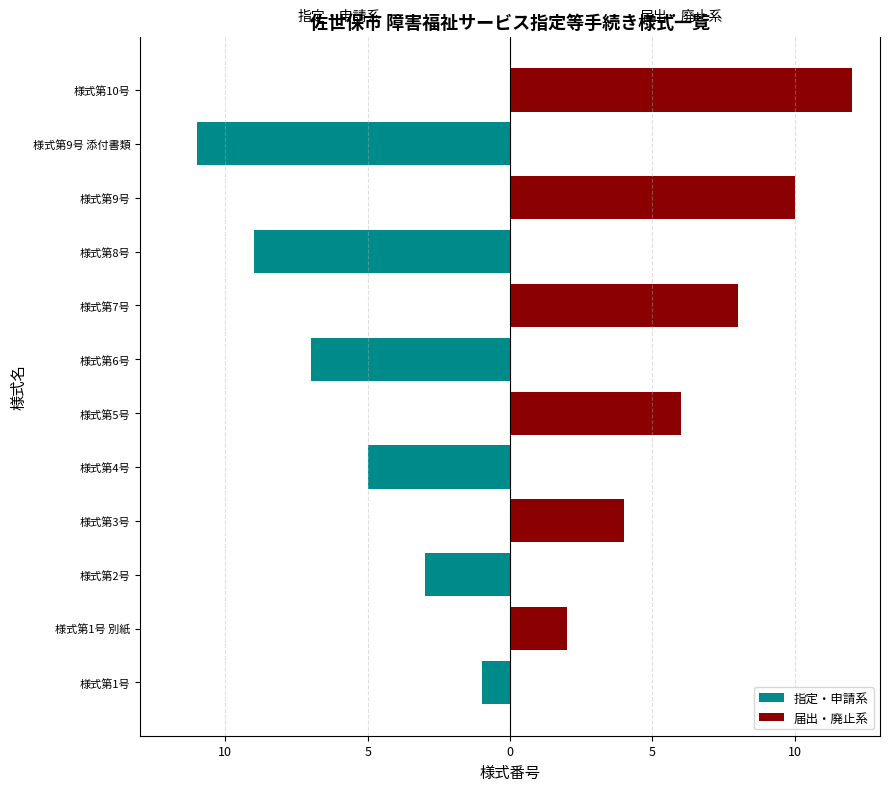

Reading right to left, extract all data points from this chart.

指定・申請系: 0	-11	0	-9	0	-7	0	-5	0	-3	0	-1
届出・廃止系: 12	0	10	0	8	0	6	0	4	0	2	0